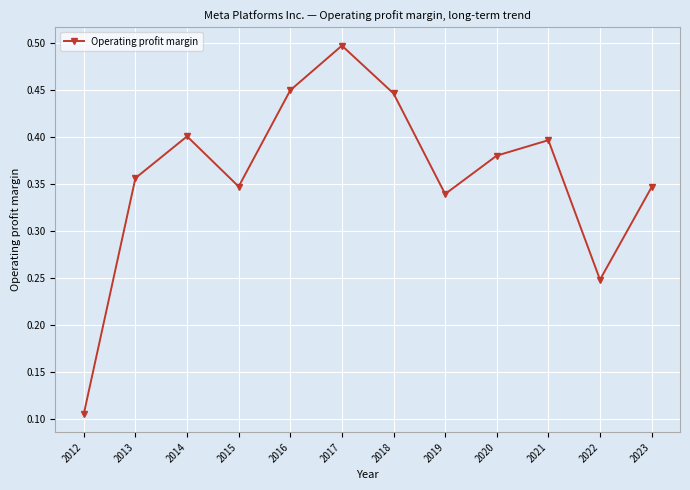

What is the sum of all values?

4.3